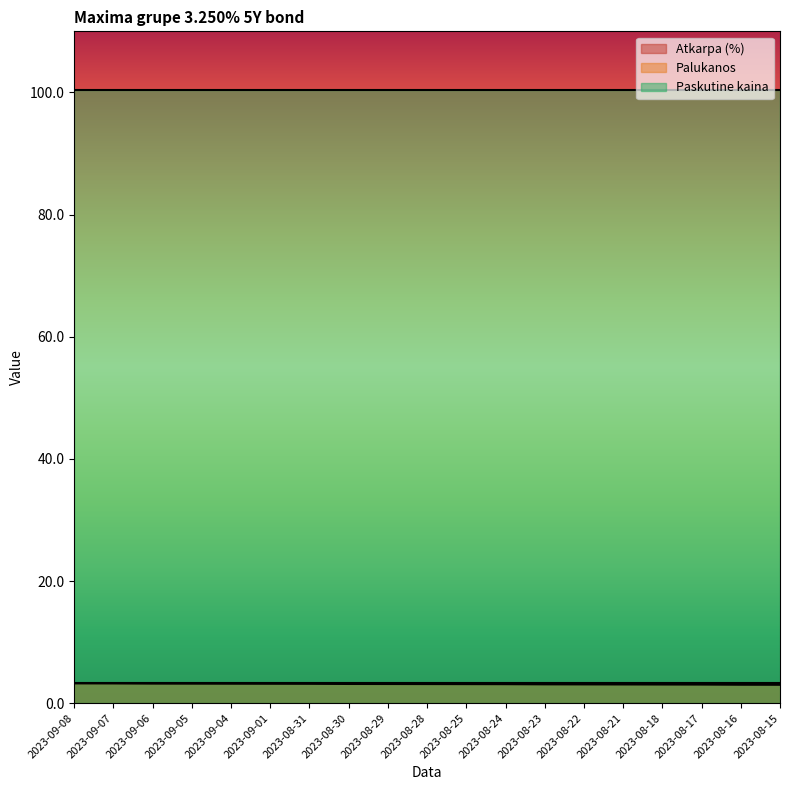

Count the number of categories in the chart.

19